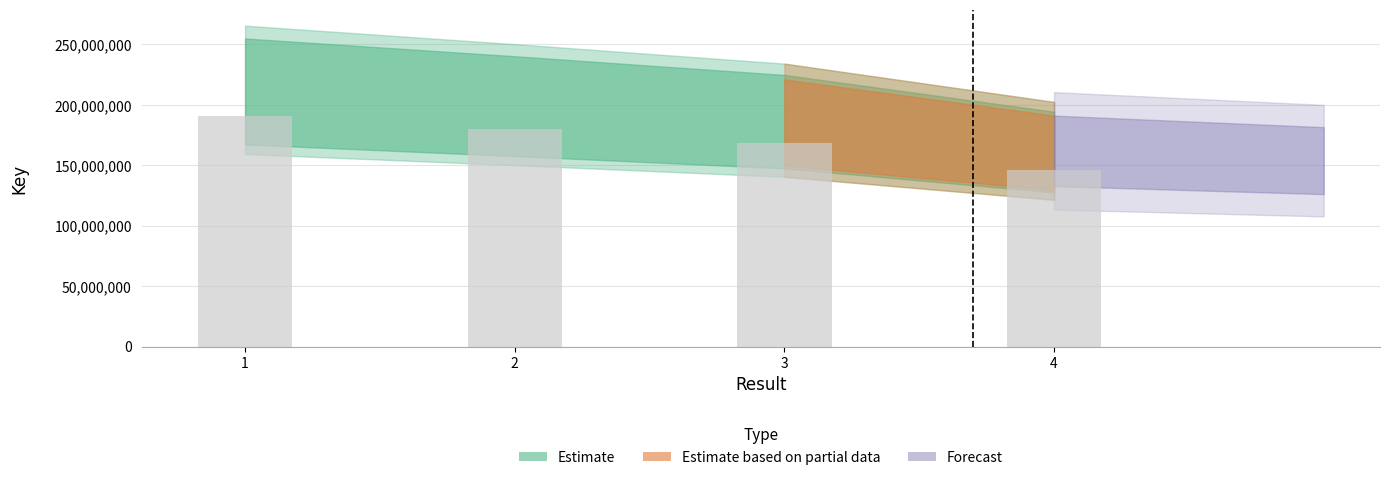

Reading left to right, transcribe all the data shown in this chart.

191219314.5	180208392.3	168605256.6	145778495.4